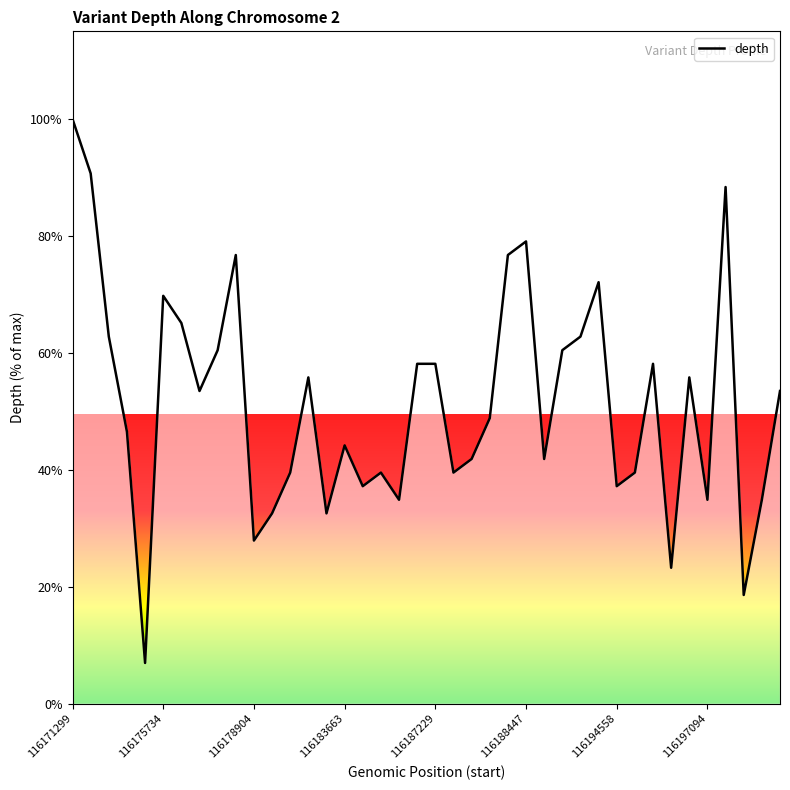

What is the smallest value displayed?

7.0